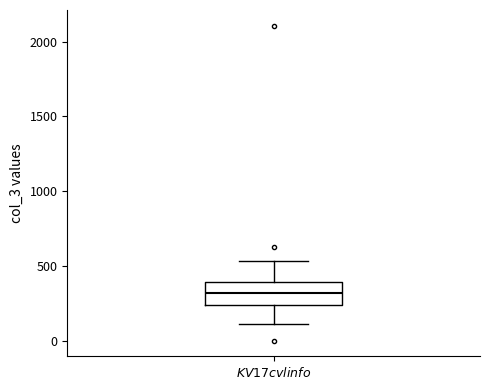

Transcribe this box plot: give where the median line is, the range the box spans, and where the two whiskers end, as read against the y-axis. The values are not printed on the chart, so give them approximately, as read against the axis.

median 300, box 250 to 400, whiskers 100 to 550